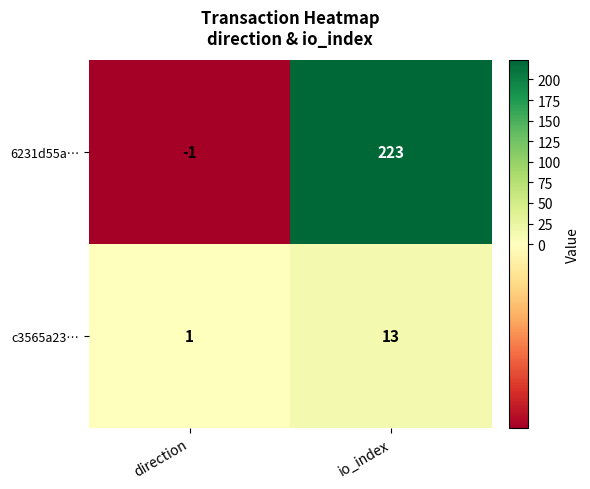

At which category is the sum across all series the highest?

io_index